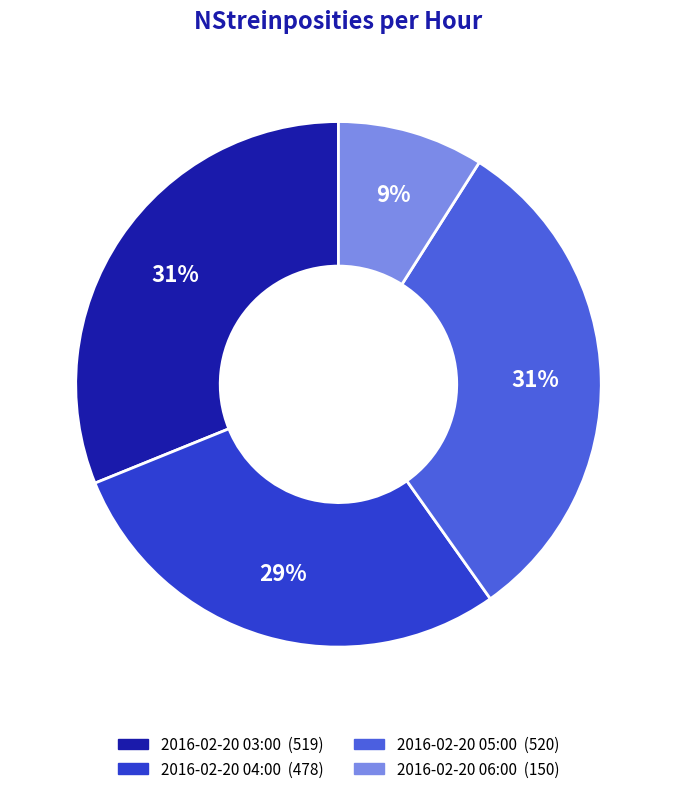

To the nearest percent, what is the difference between the 2016-02-20 06:00 and 2016-02-20 04:00 slice percentages?

20%